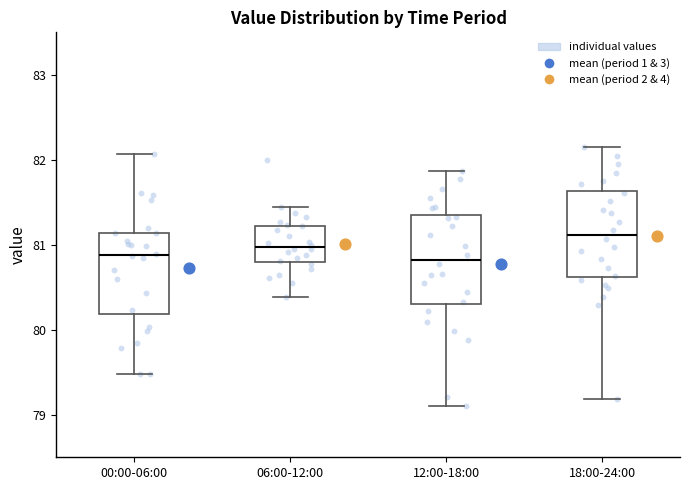

Where is the upper edge of the box for 00:00-06:00 on the y-axis? The values are not printed on the chart, so give them approximately, as read against the axis.

81.1